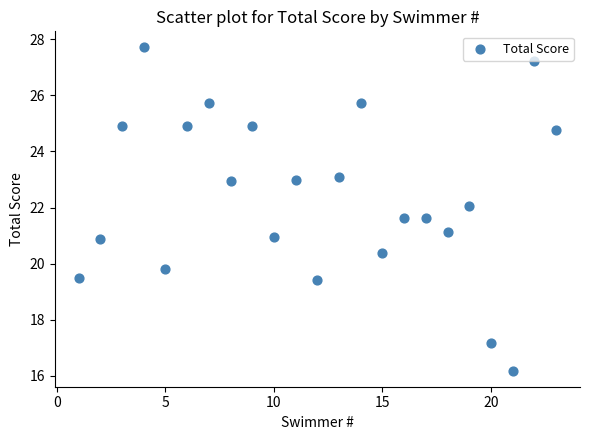

What is the range of X values (max minus min)?

22.0